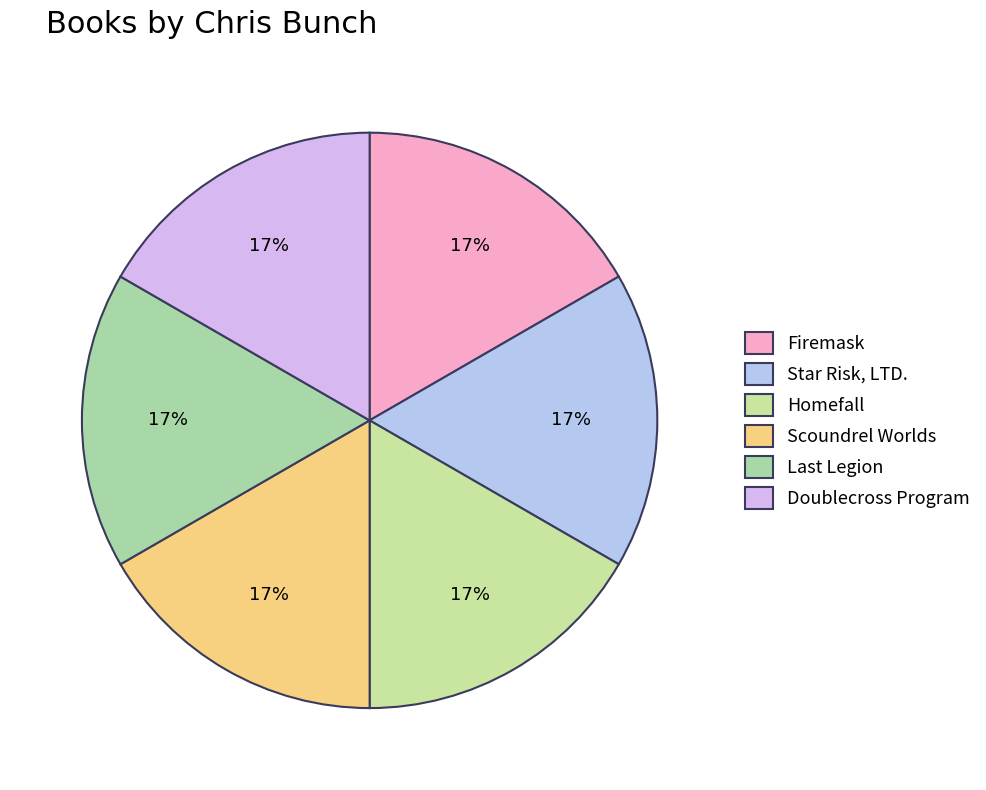

Is there a majority slice in this chart?

No